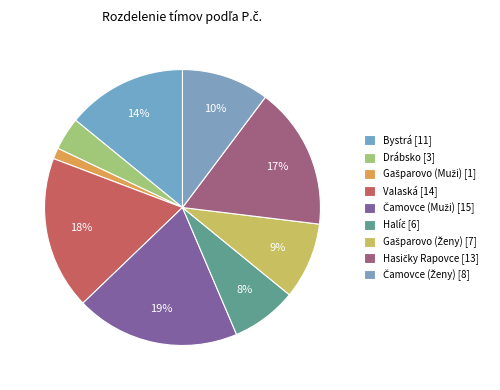

Which slice is the smallest?

Gašparovo (Muži)